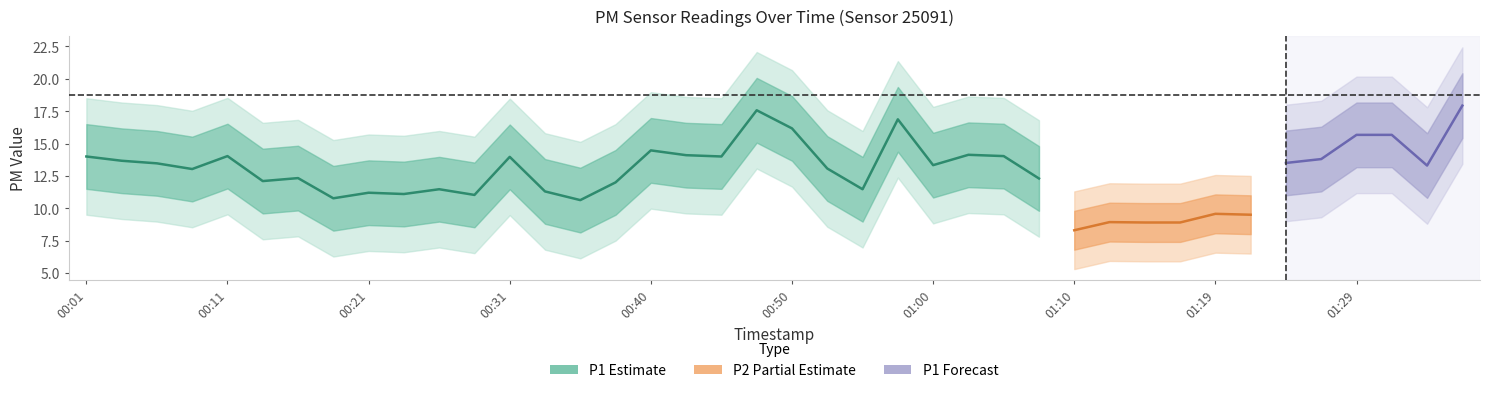

Between 00:31 and 00:38, which series saw the biggest shift?

P1